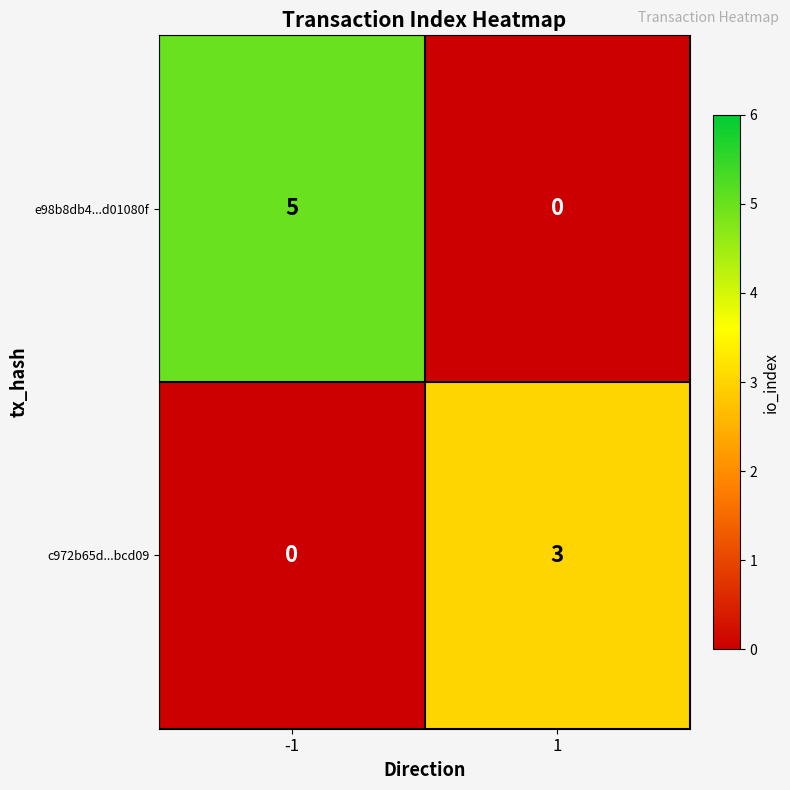

What is the greatest value displayed?

5